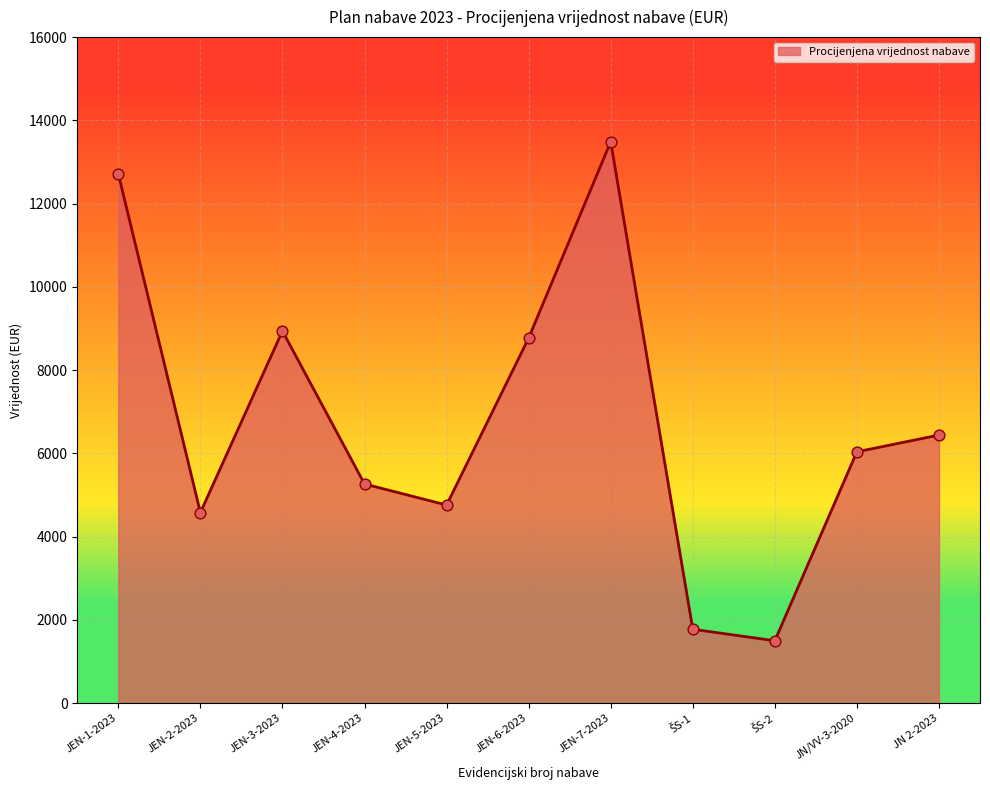

Between JN/VV-3-2020 and JEN-3-2023, which is larger?

JEN-3-2023